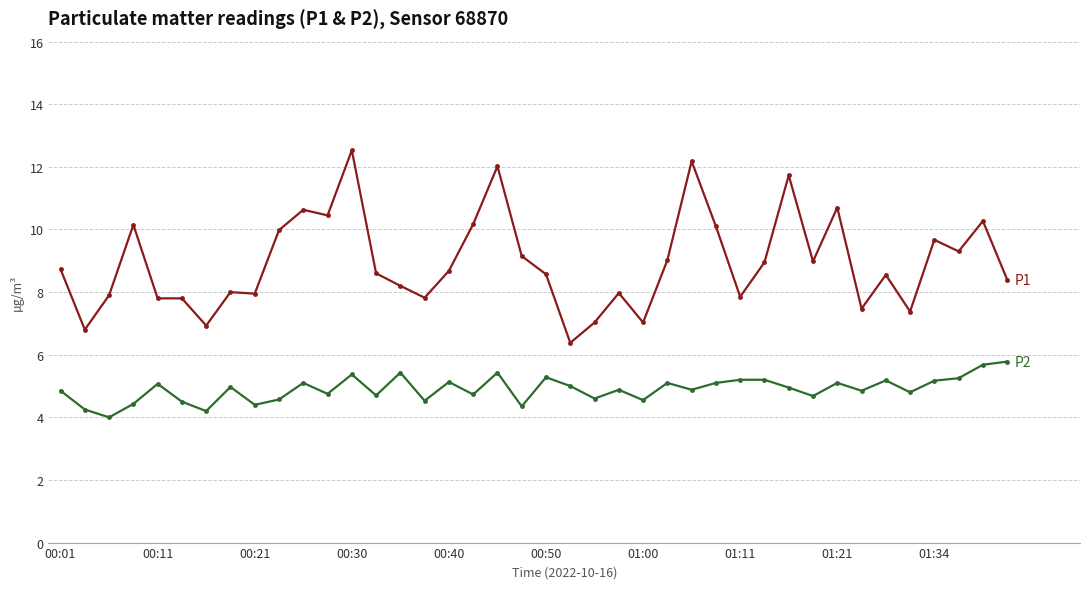

What is the minimum value shown in the chart?

4.0